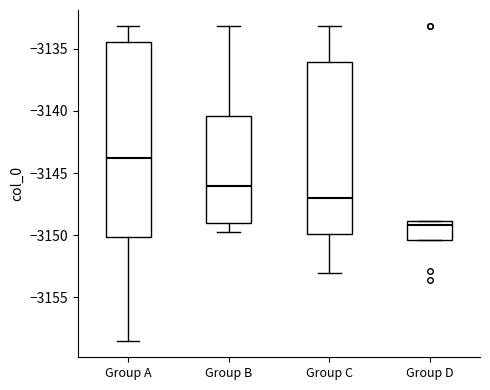

Where does the upper whisker of the box for Group A end on the y-axis? The values are not printed on the chart, so give them approximately, as read against the axis.

-3133.0